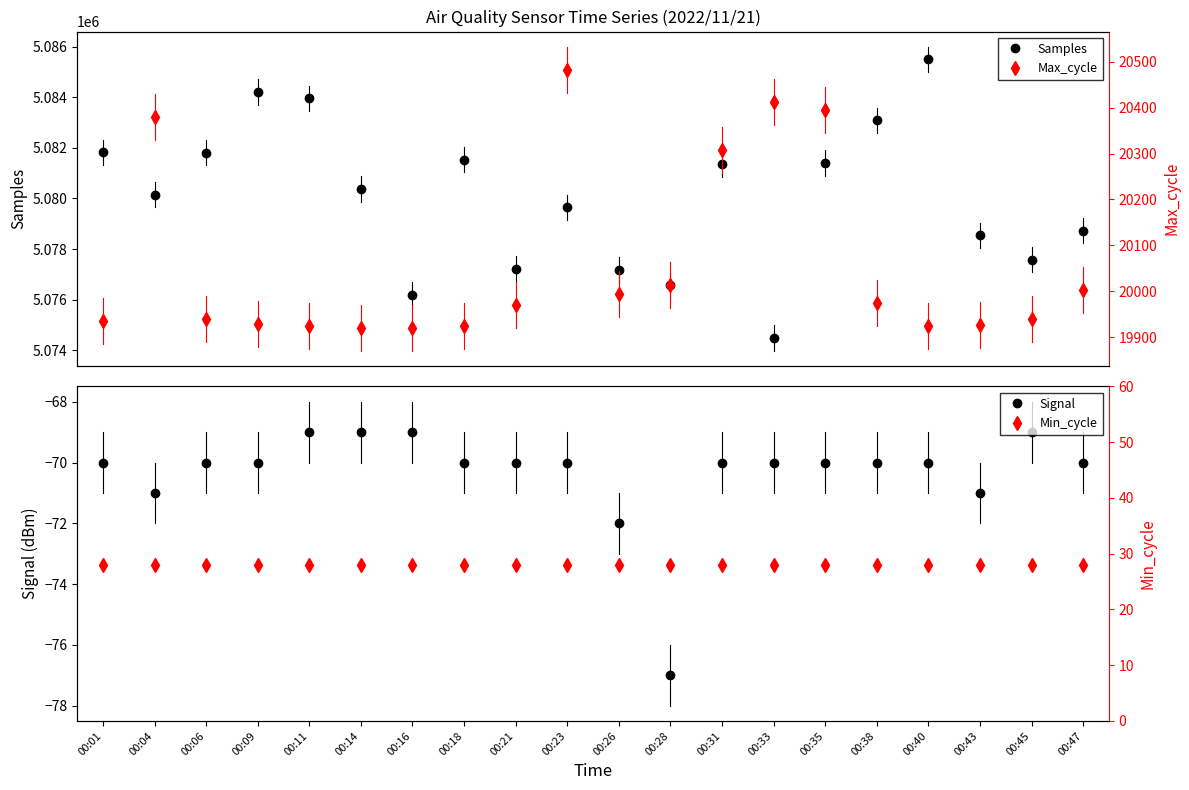

Which category has the highest value across all series?

00:40